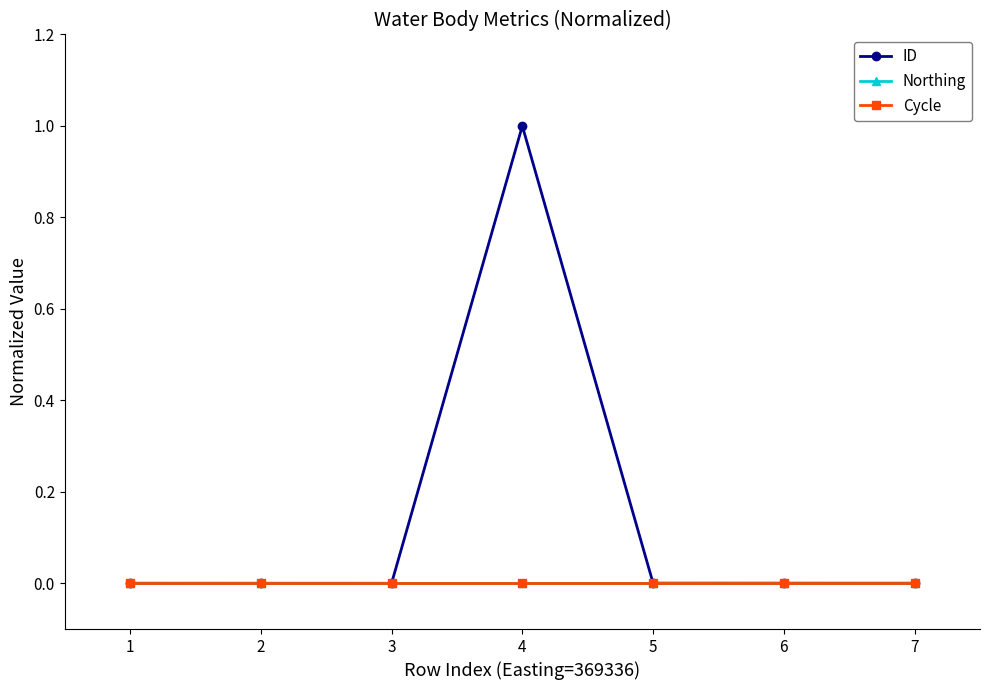

True or false: ID has a value of 0.0 at 1.

True